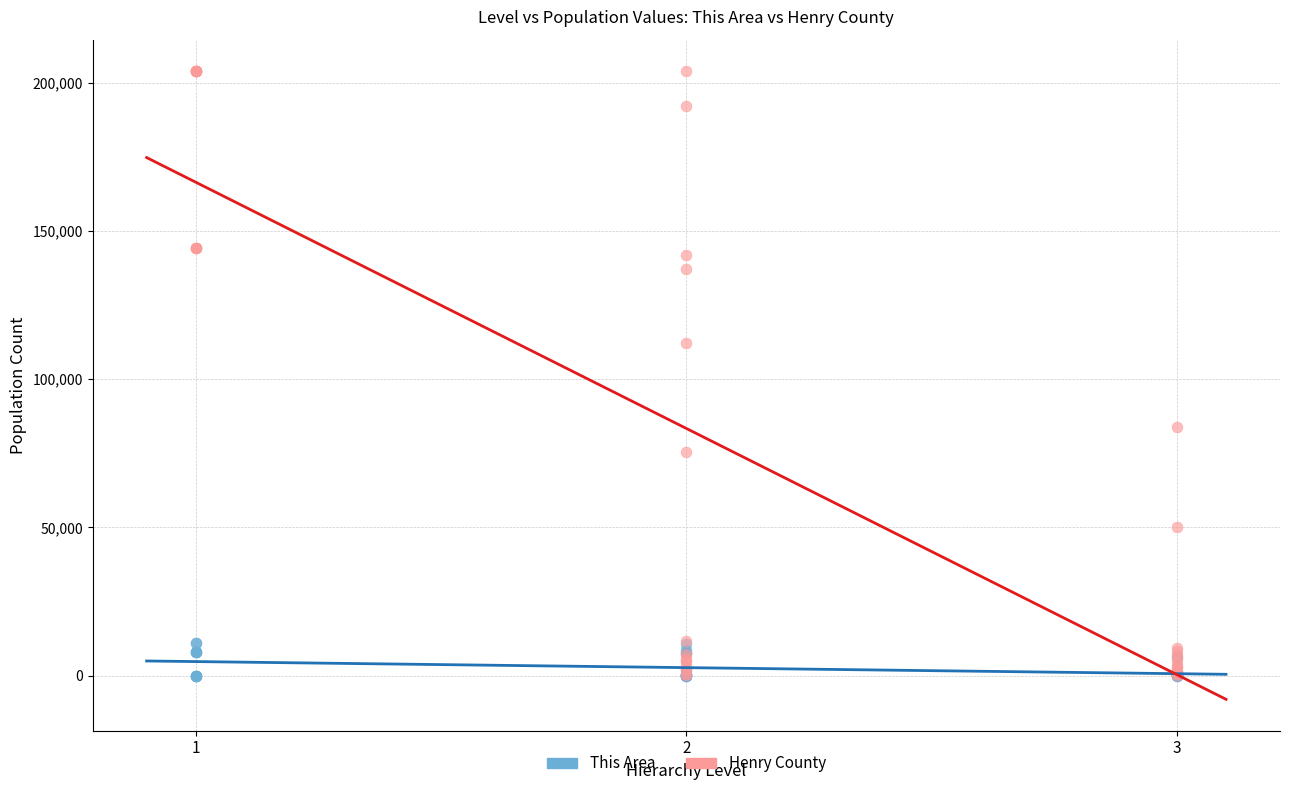

Which series has the widest spread of Y values?

Henry County